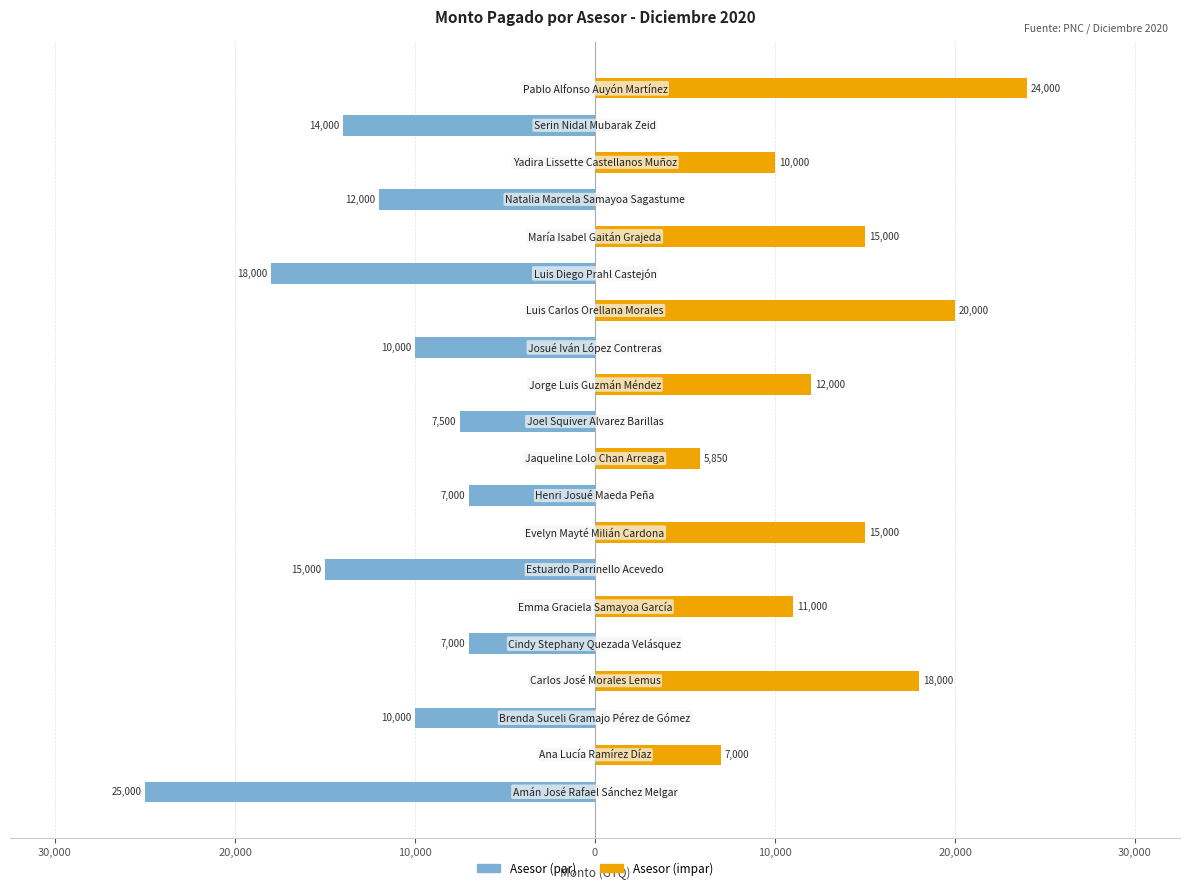

How many series are shown in this chart?

2